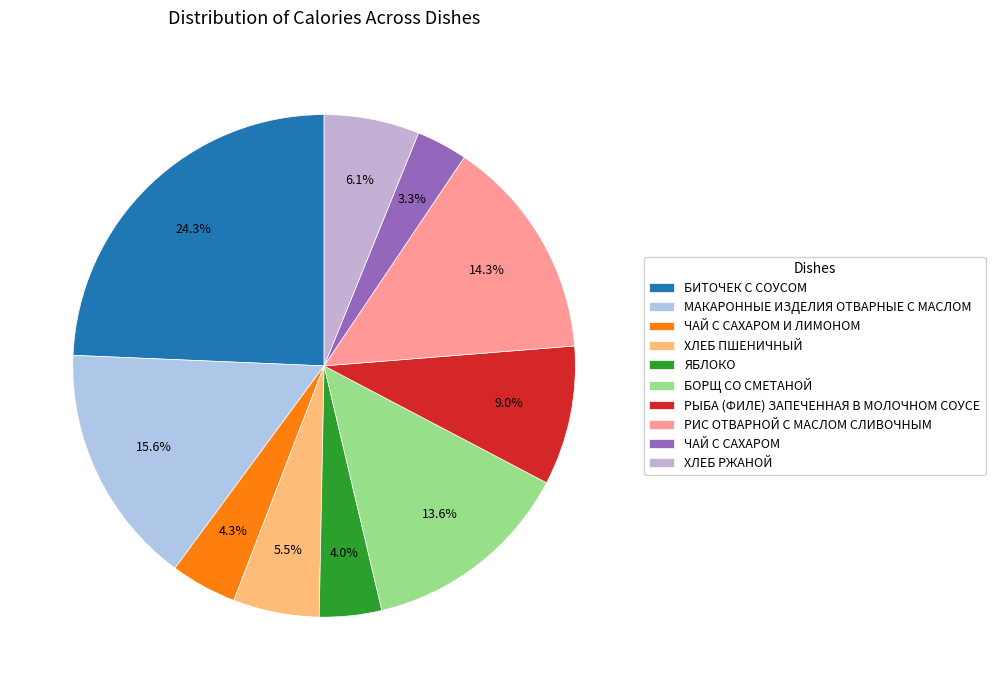

Which category has the biggest portion of the pie?

БИТОЧЕК С СОУСОМ